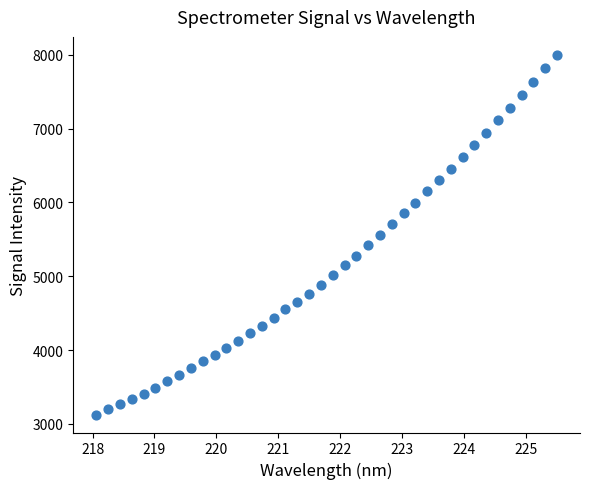

What is the range of X values (max minus min)?

7.4